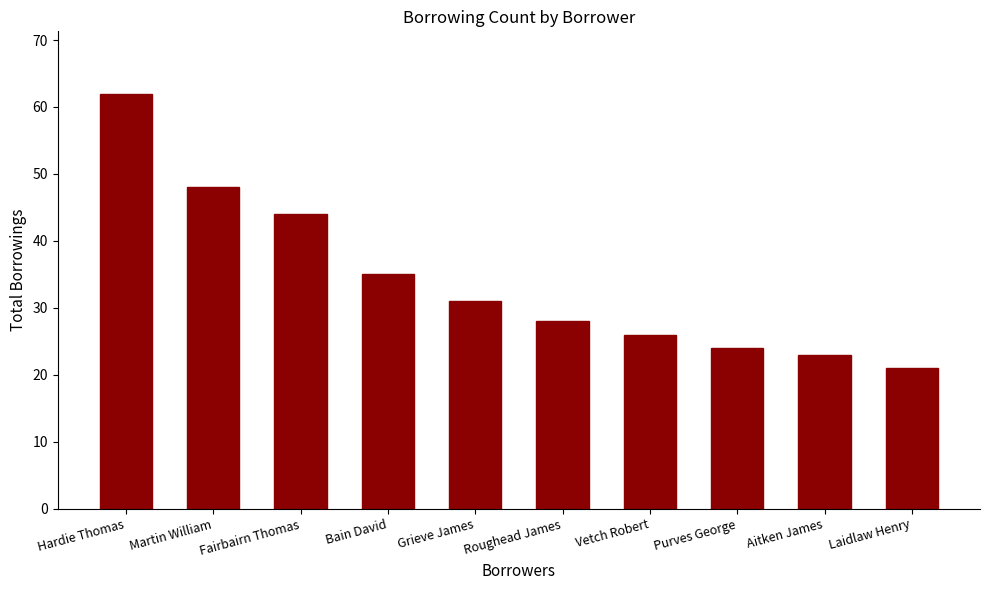

What is the label of the 3rd bar from the left?

Fairbairn Thomas